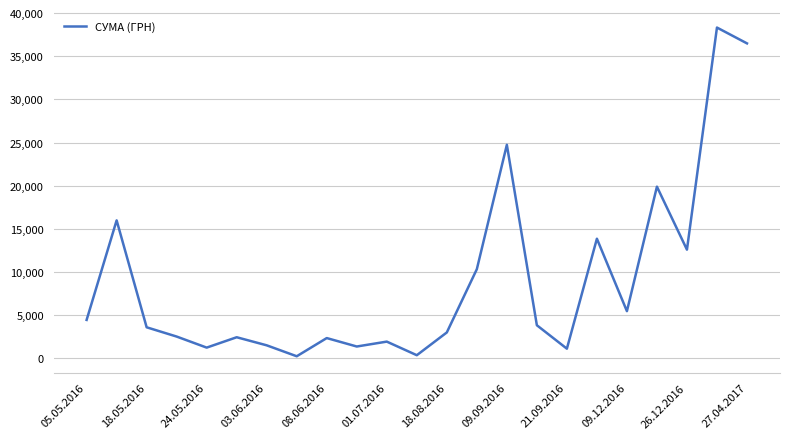

What is the difference between the maximum and minimum values?

38083.2